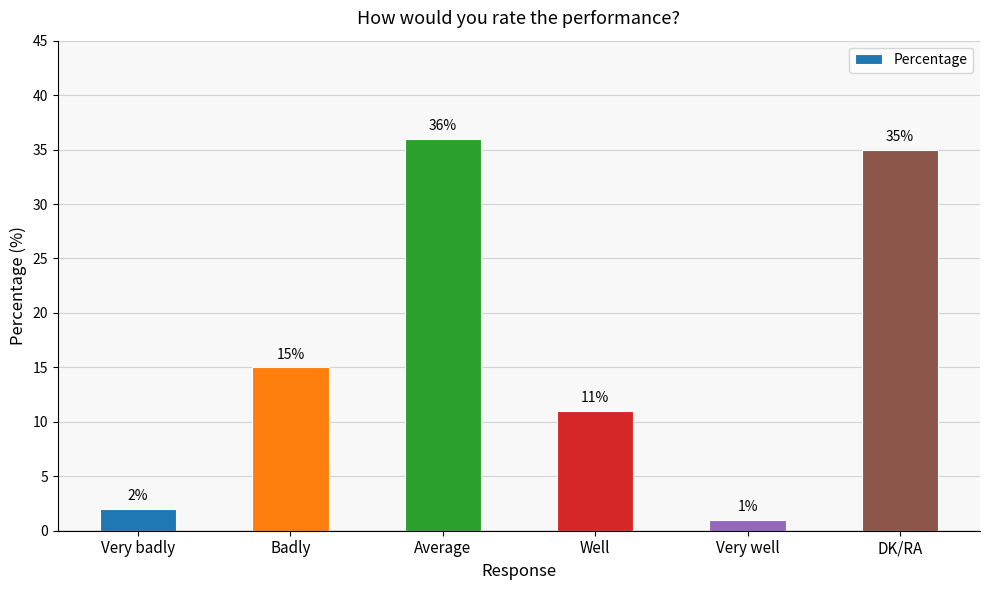

The chart shows a value of 47 at DK/RA. True or false?

False